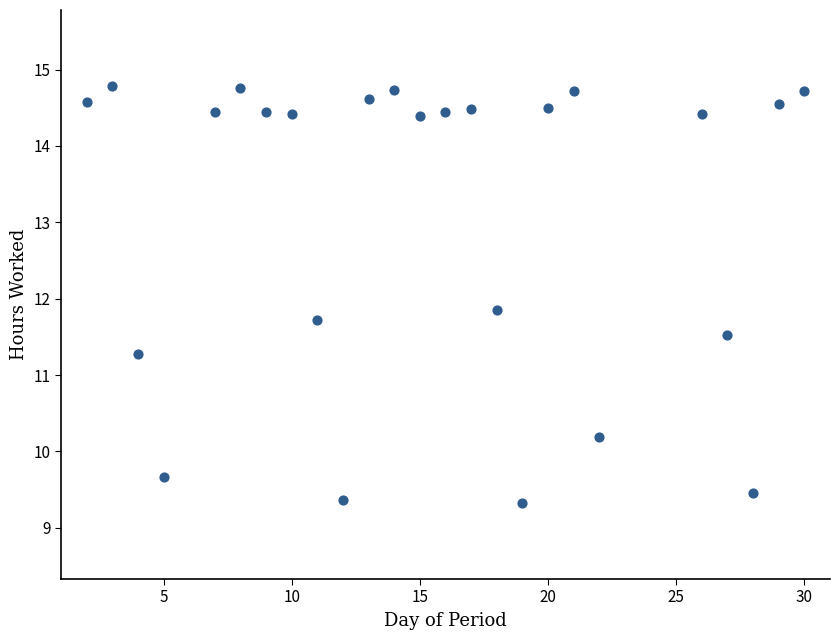

What is the range of X values (max minus min)?

28.0